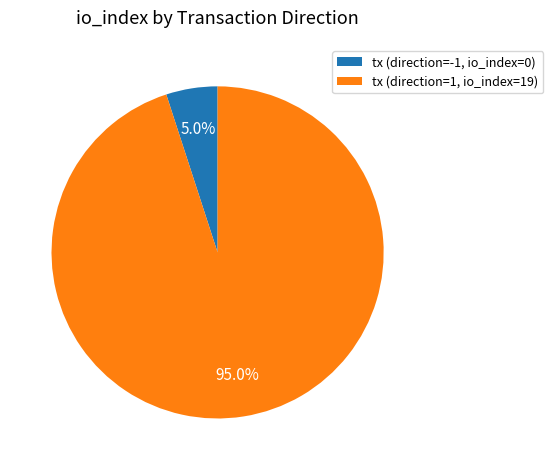

Which category accounts for the majority?

tx (direction=1, io_index=19)